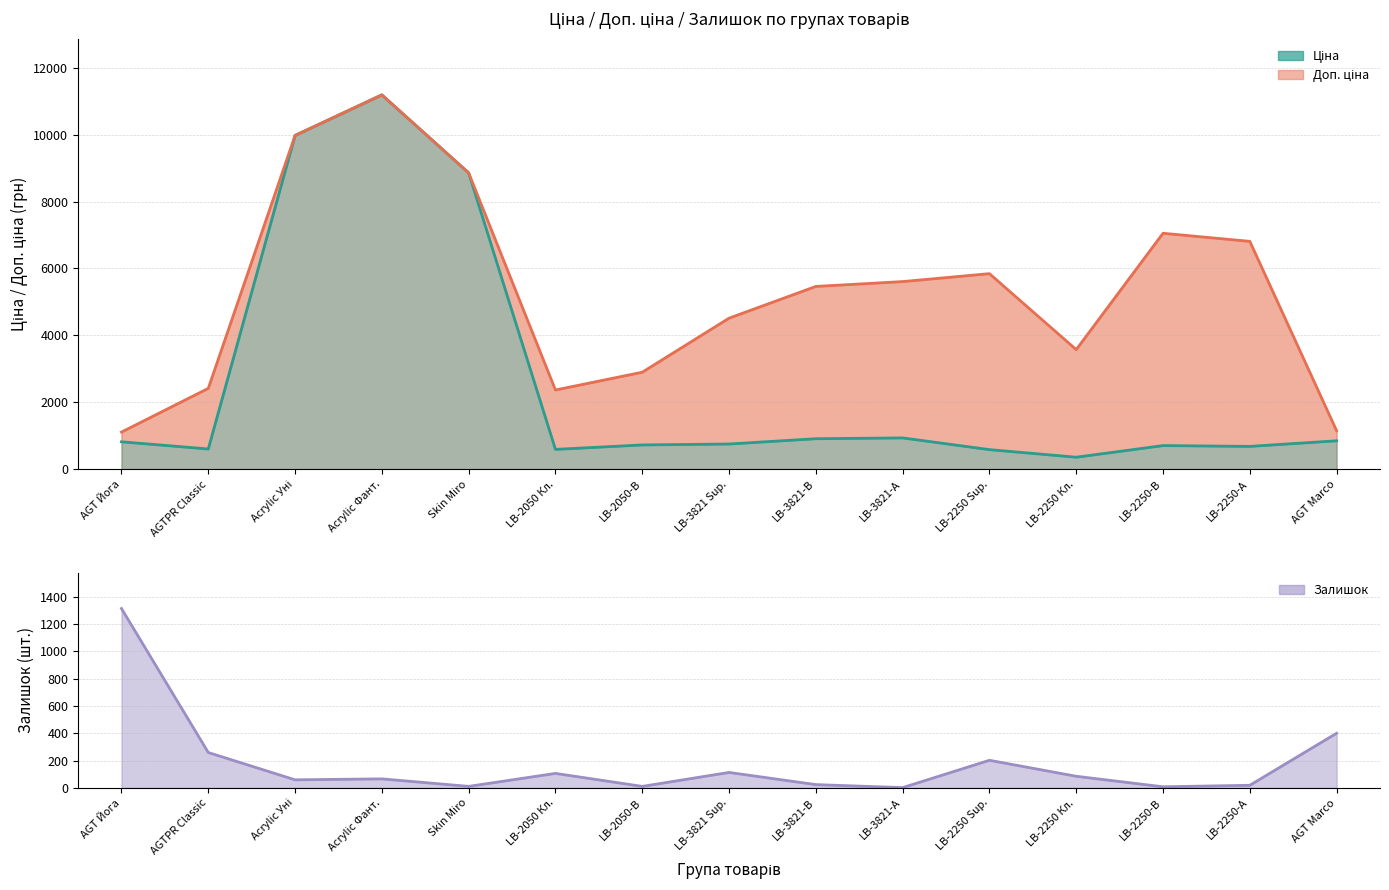

Reading left to right, extract all data points from this chart.

Ціна (лінія): AGT Йога=818.5	AGTPR Classic=603.7	Acrylic Уні=9975.0	Acrylic Фант.=11188.2	Skin Miro=8856.7	LB-2050 Кл.=591.6	LB-2050-В=724.5	LB-3821 Sup.=752.2	LB-3821-В=910.4	LB-3821-А=934.5	LB-2250 Sup.=584.4	LB-2250 Кл.=357.4	LB-2250-В=705.1	LB-2250-А=681.0	AGT Marco=848.4
Доп. ціна (лінія): AGT Йога=1109.2	AGTPR Classic=2414.8	Acrylic Уні=9975.0	Acrylic Фант.=11188.2	Skin Miro=8856.7	LB-2050 Кл.=2366.5	LB-2050-В=2897.8	LB-3821 Sup.=4513.3	LB-3821-В=5462.3	LB-3821-А=5607.2	LB-2250 Sup.=5843.9	LB-2250 Кл.=3573.9	LB-2250-В=7051.3	LB-2250-А=6809.8	AGT Marco=1149.7
Залишок (лінія): AGT Йога=1313.0	AGTPR Classic=259.0	Acrylic Уні=59.0	Acrylic Фант.=66.0	Skin Miro=11.0	LB-2050 Кл.=106.0	LB-2050-В=11.0	LB-3821 Sup.=113.0	LB-3821-В=24.0	LB-3821-А=2.0	LB-2250 Sup.=202.0	LB-2250 Кл.=85.0	LB-2250-В=8.0	LB-2250-А=19.0	AGT Marco=400.0